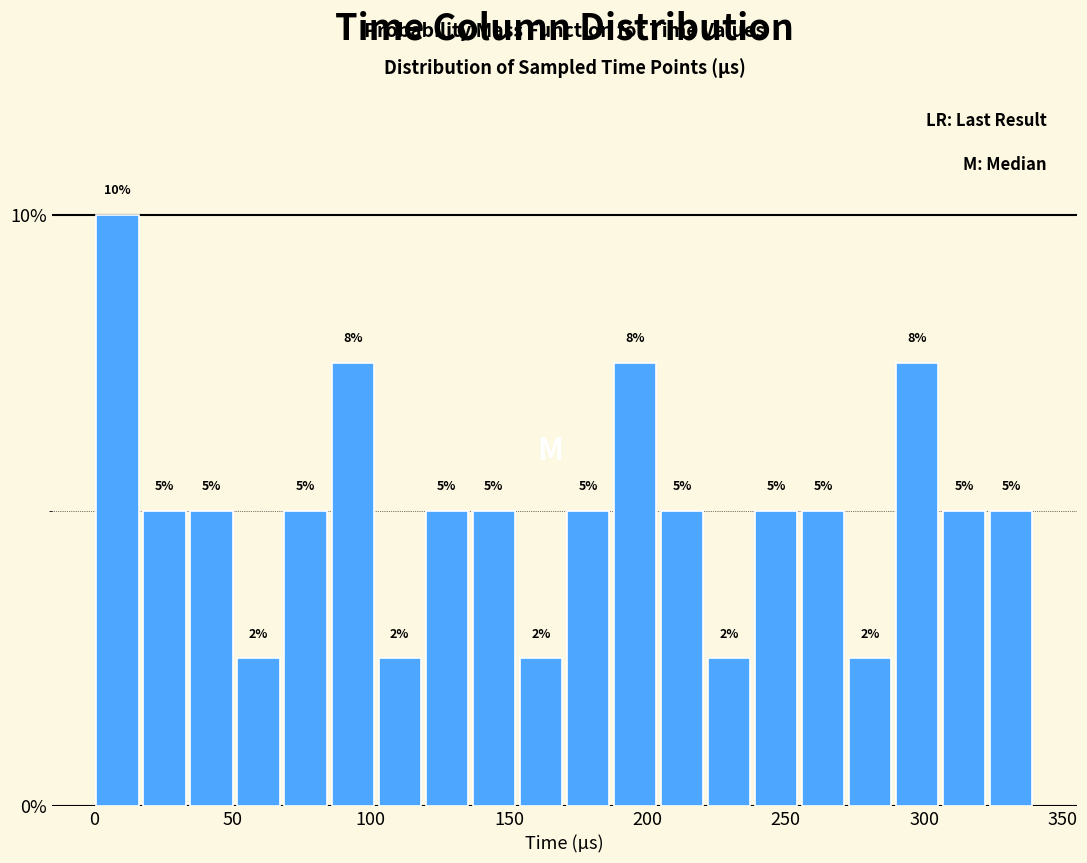

Around what value on the x-axis is the tallest bar? Give the approximate position of its centre, as read against the axis.

10